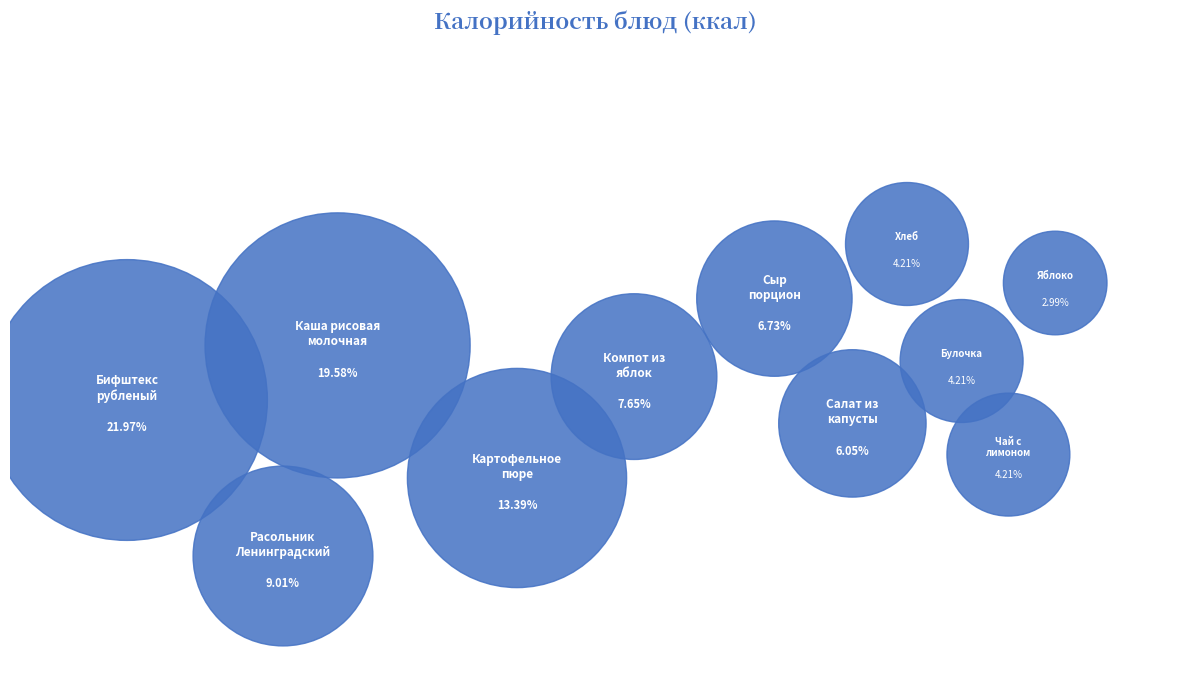

True or false: Бифштекс
рубленый accounts for 22% of the total.

True